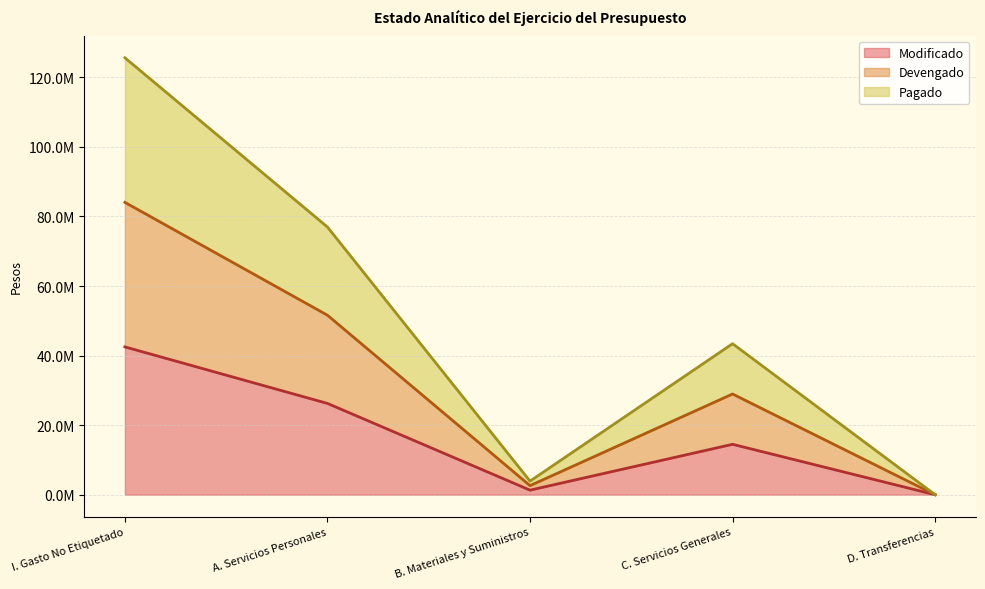

True or false: Pagado and Devengado cross at least once.

False